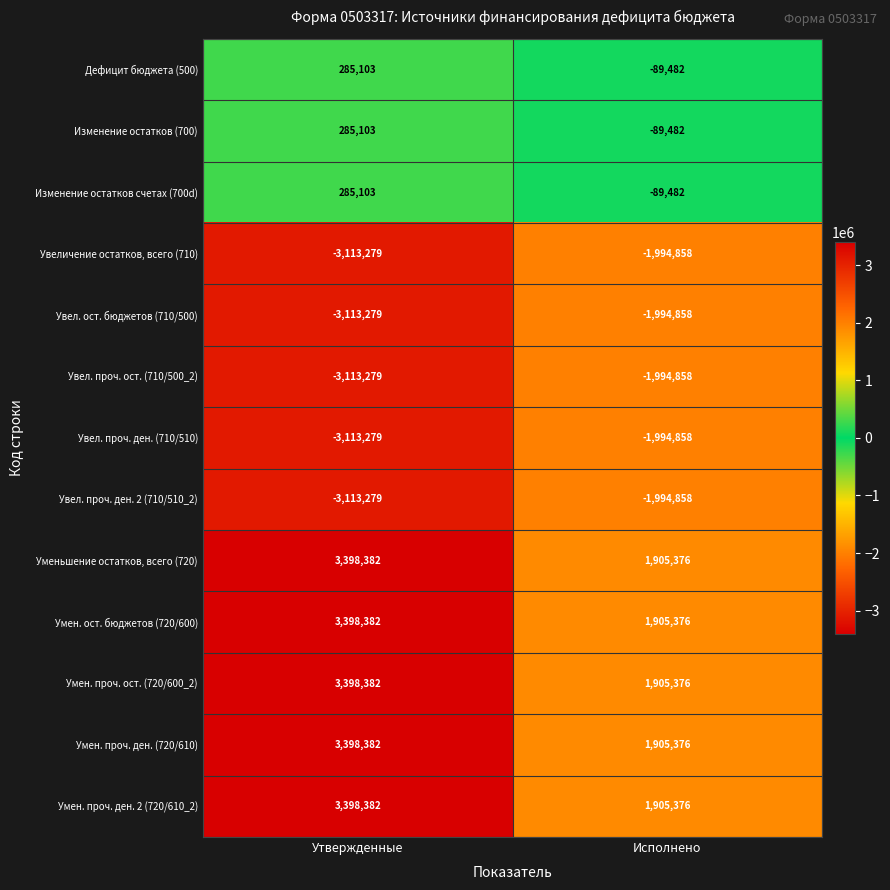

Count the number of categories in the chart.

2